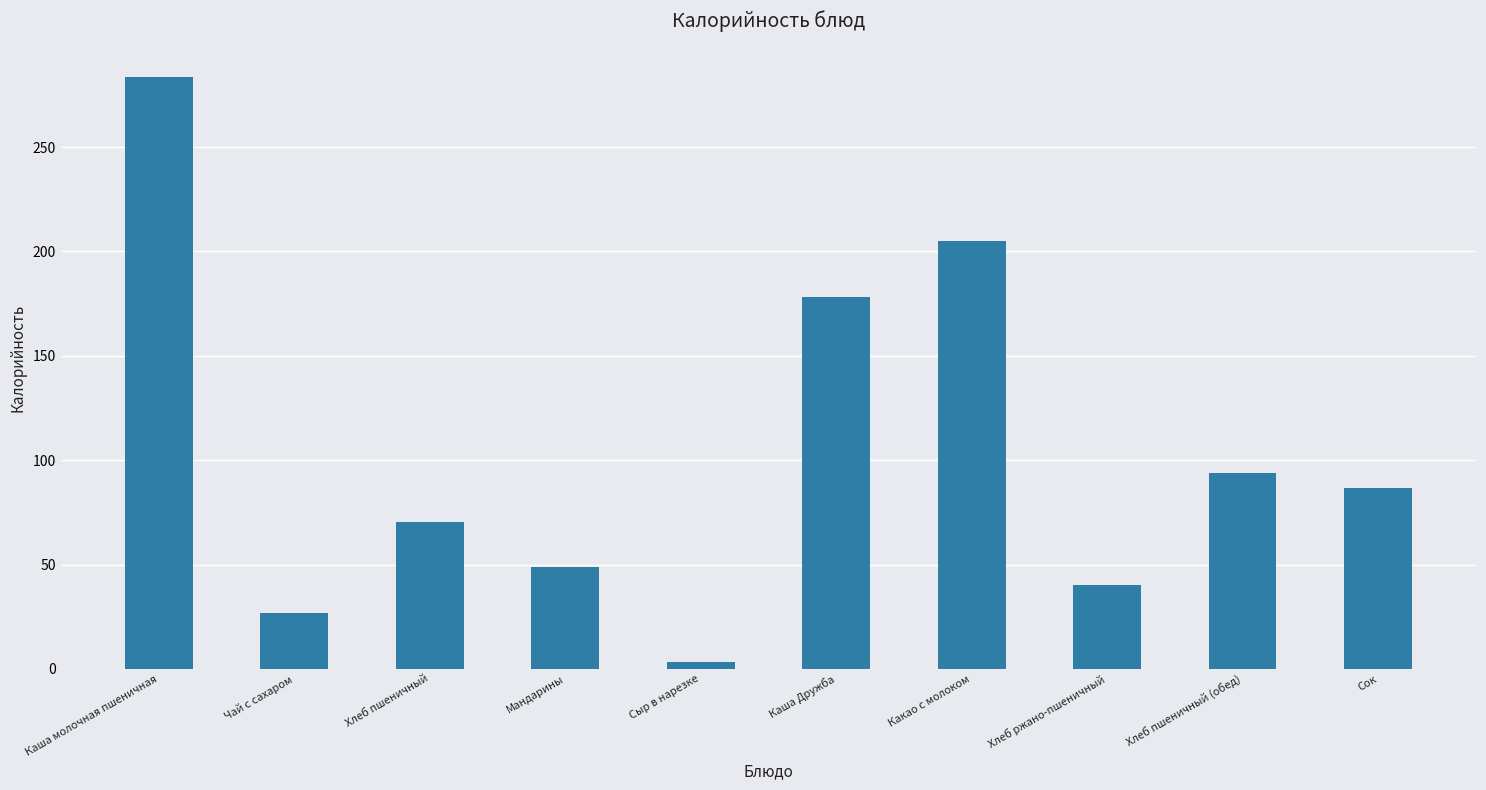

Count the number of categories in the chart.

10